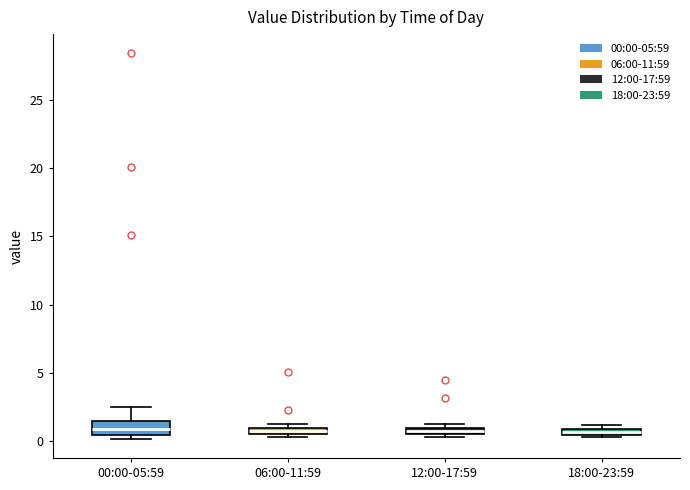

Comparing the boxes themselves (not the whiskers), which one is the tallest?

00:00-05:59